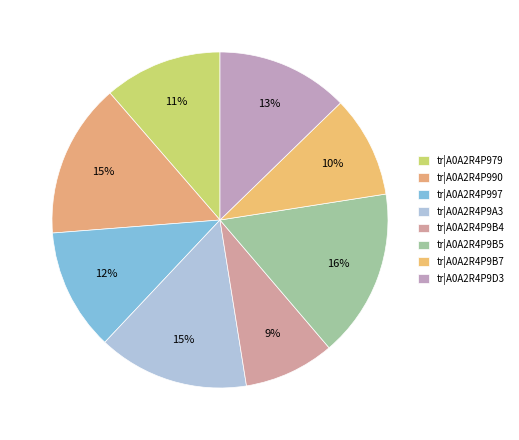

Rank the categories by value from lowest to highest.

tr|A0A2R4P9B4, tr|A0A2R4P9B7, tr|A0A2R4P979, tr|A0A2R4P997, tr|A0A2R4P9D3, tr|A0A2R4P9A3, tr|A0A2R4P990, tr|A0A2R4P9B5